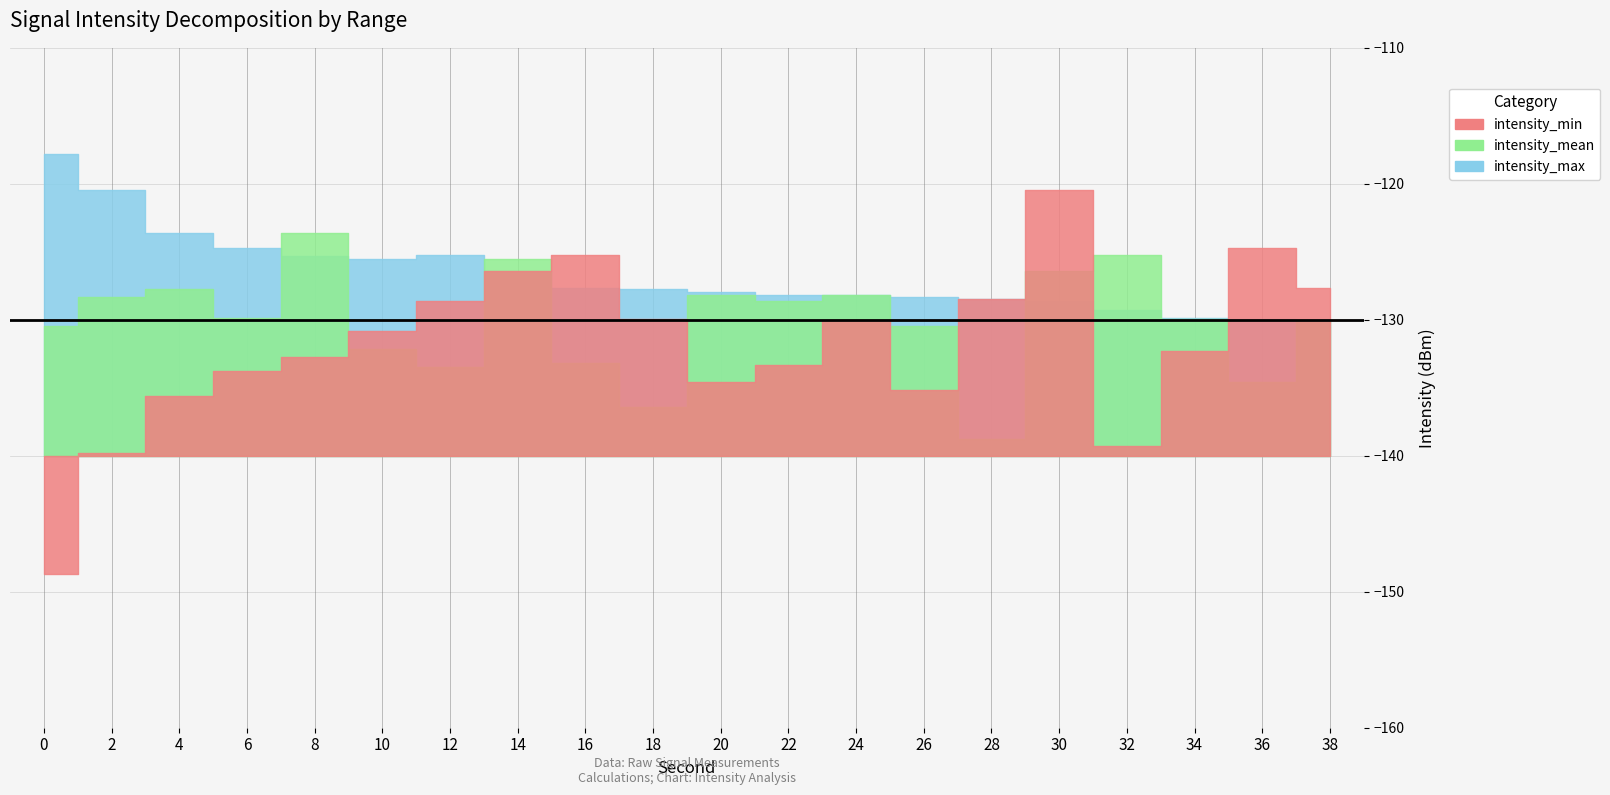

How many intersections are there between intensity_mean and intensity_min?

7